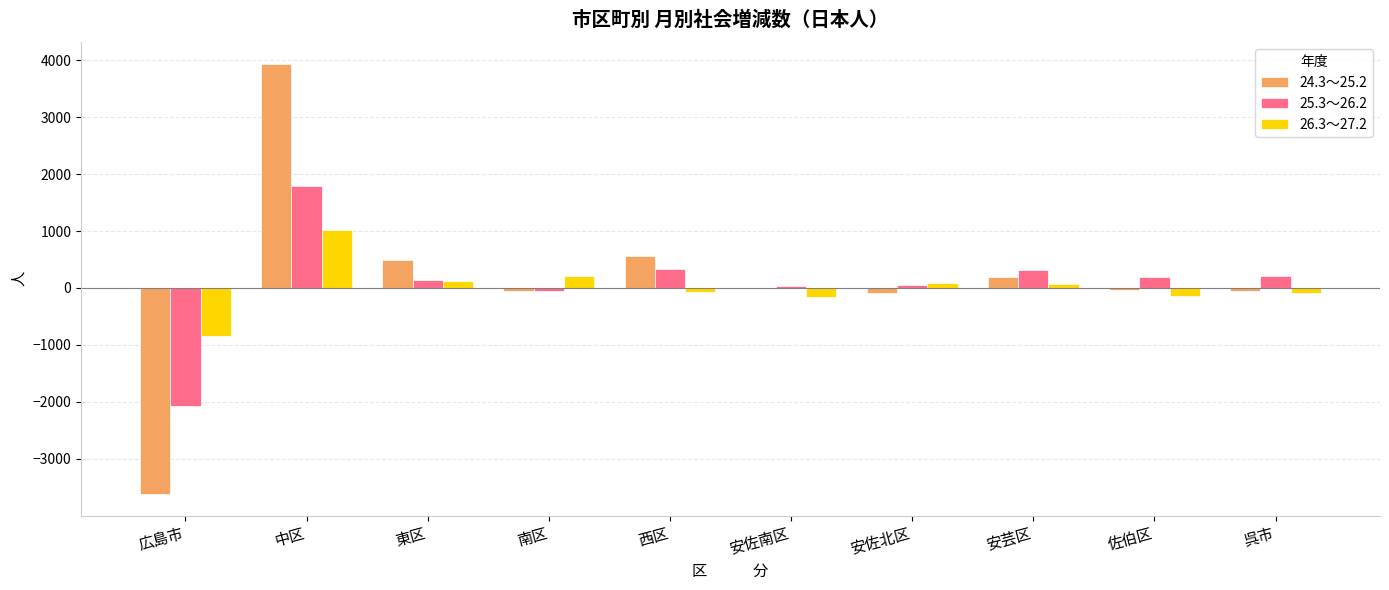

Which label corresponds to the largest value in the chart?

中区